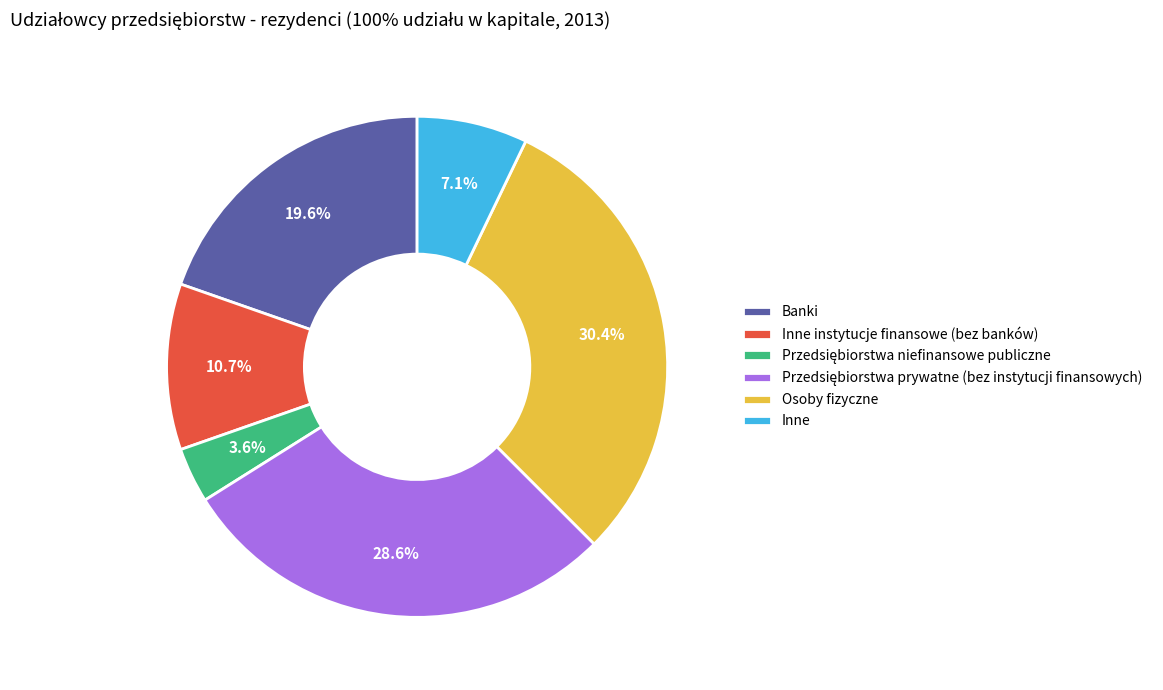

Does Osoby fizyczne represent more than half of the total?

No